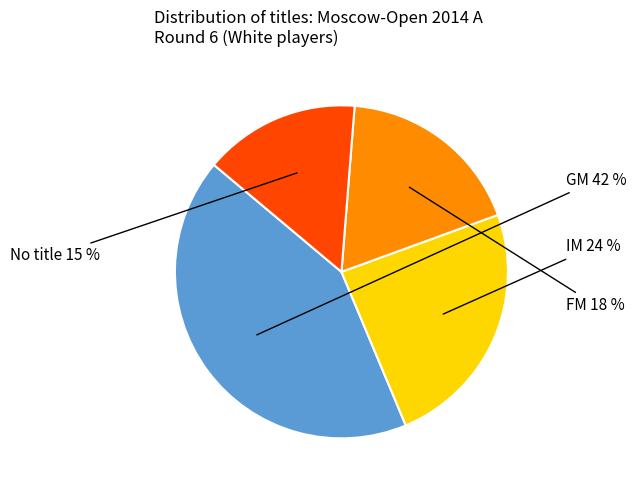

Is there a majority slice in this chart?

No